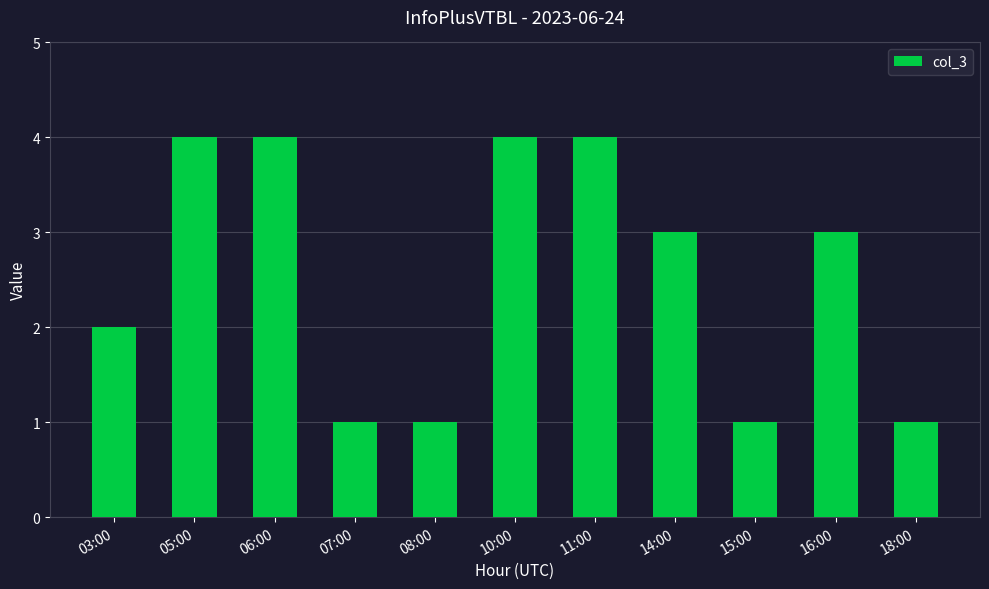

What is the label of the 6th bar from the left?

10:00